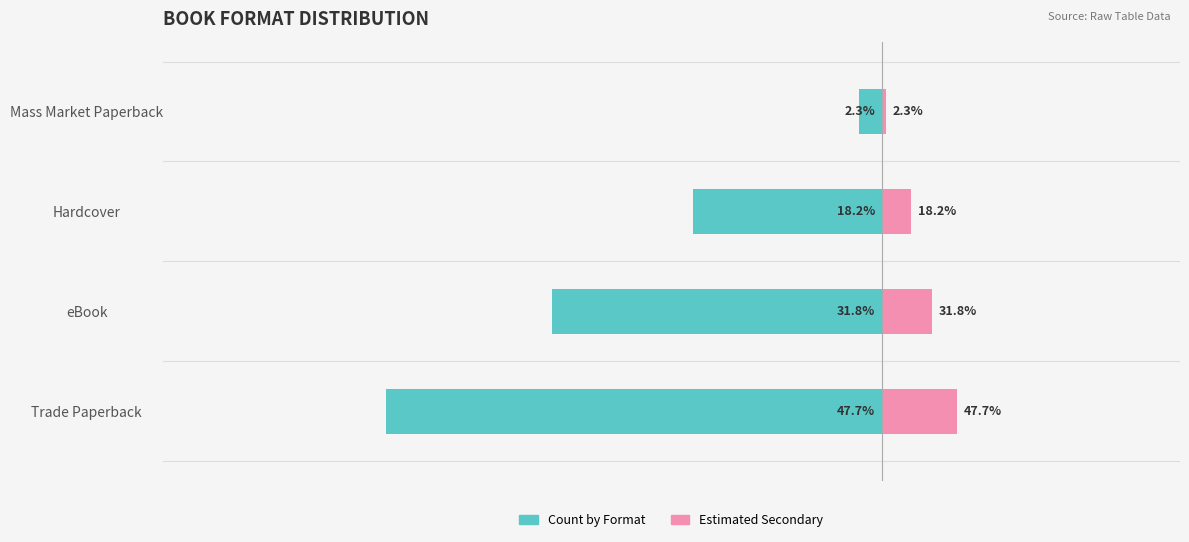

Which series has the largest total across all categories?

Estimated Secondary